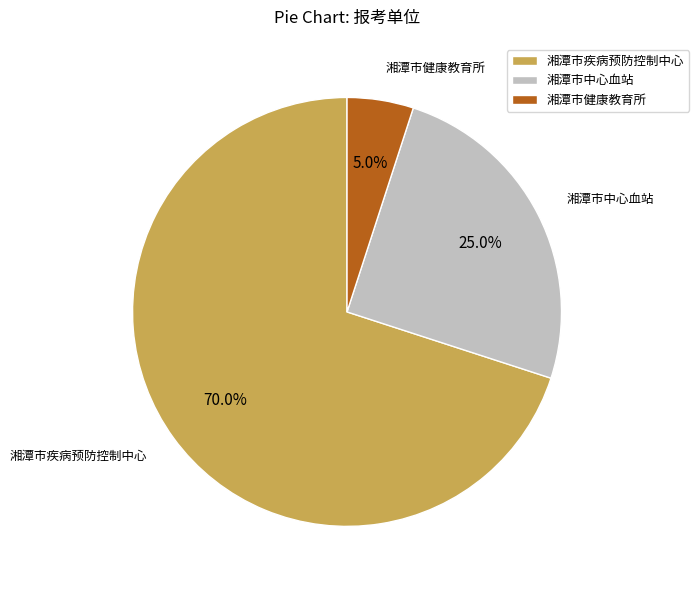

What percentage do 湘潭市中心血站 and 湘潭市疾病预防控制中心 together represent?

95.0%